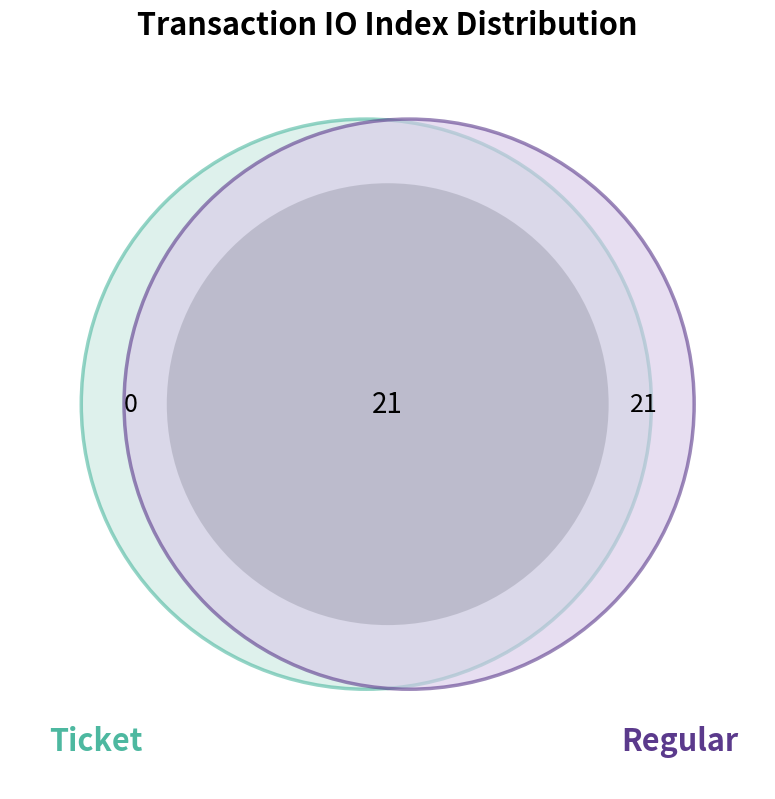

What percentage is the Regular slice, to the nearest percent?

100%